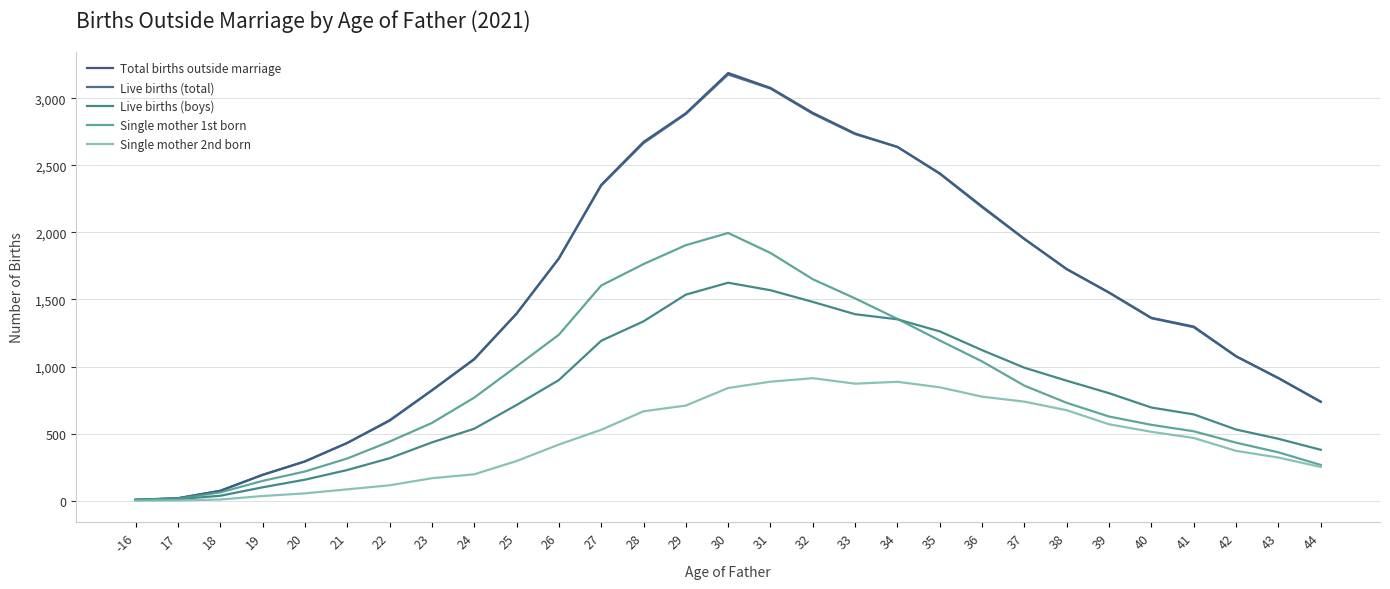

What is the difference between the maximum and second lowest values in the Live births (total) series?

3161